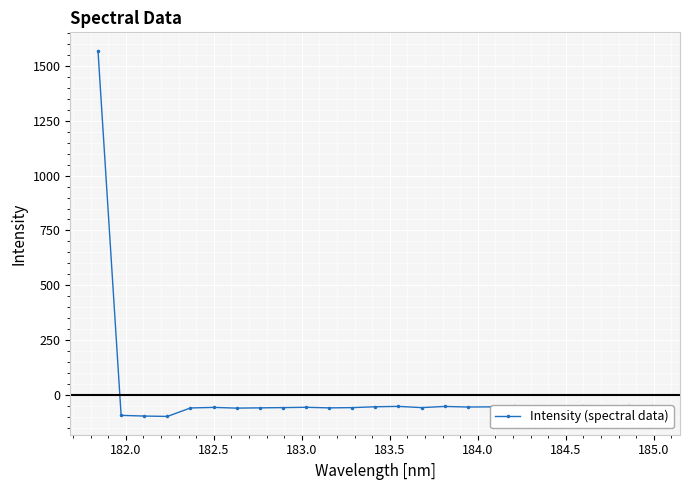

What is the value of the 18th point from the left?

-55.5